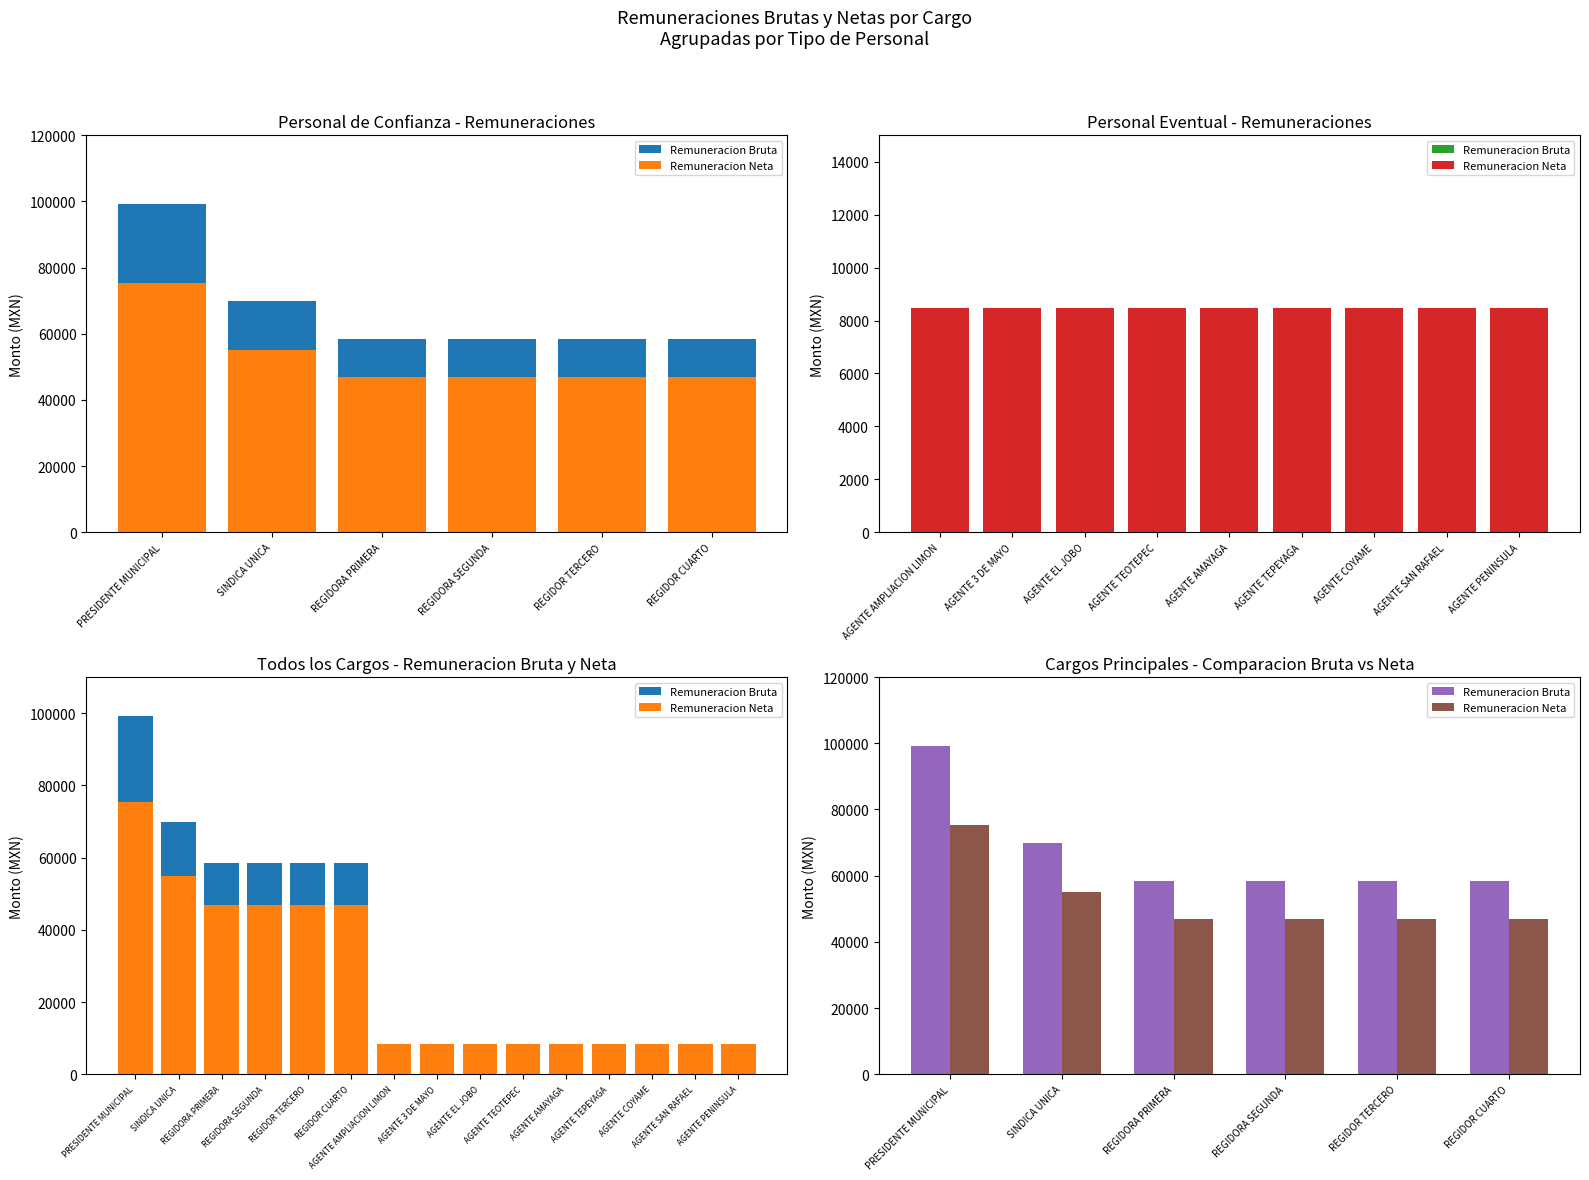

At which category is the sum across all series the highest?

PRESIDENTE MUNICIPAL